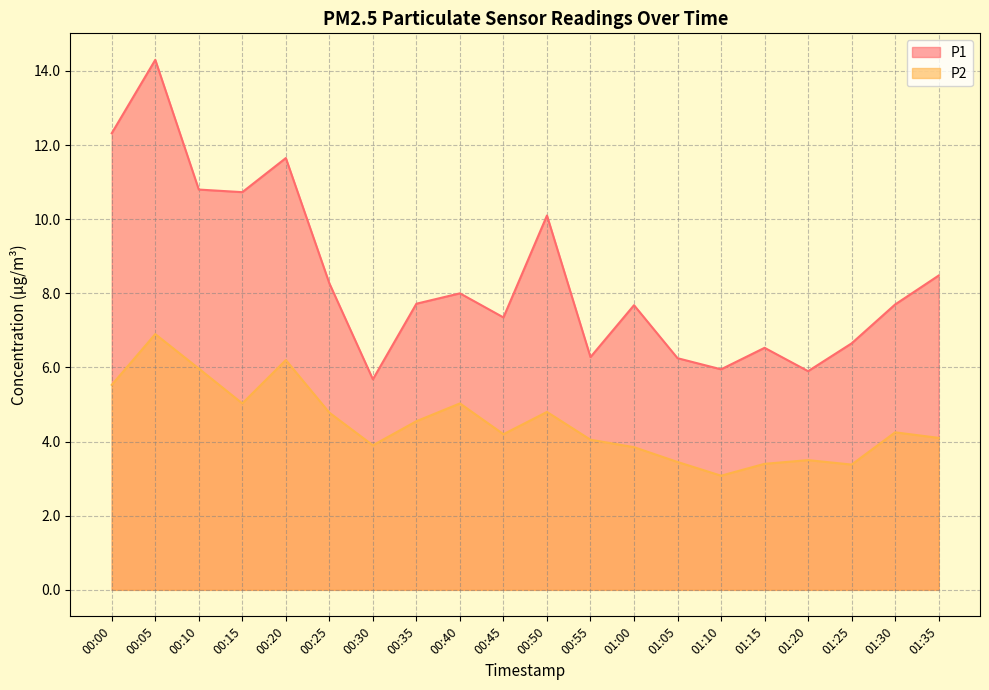

Reading left to right, list all the values displayed in this chart.

P1: 12.3	14.3	10.8	10.7	11.7	8.3	5.7	7.7	8.0	7.3	10.1	6.3	7.7	6.2	6.0	6.5	5.9	6.7	7.7	8.5
P2: 5.5	6.9	6.0	5.0	6.2	4.8	3.9	4.5	5.0	4.2	4.8	4.0	3.9	3.5	3.1	3.4	3.5	3.4	4.2	4.1